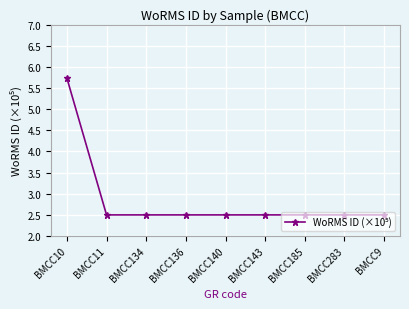

Reading left to right, transcribe all the data shown in this chart.

5.7	2.5	2.5	2.5	2.5	2.5	2.5	2.5	2.5